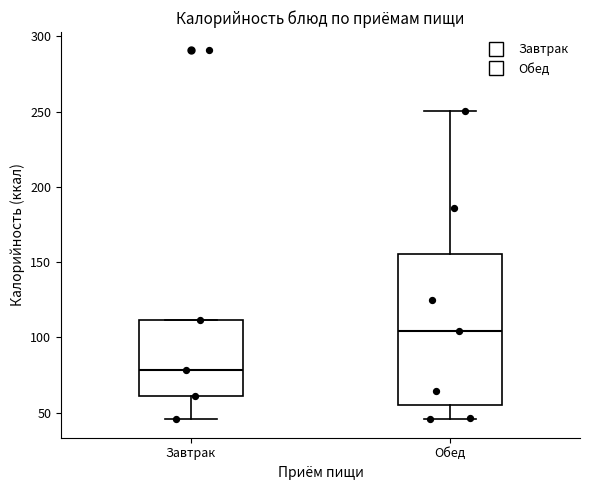

Where is the upper edge of the box for Обед on the y-axis? The values are not printed on the chart, so give them approximately, as read against the axis.

155